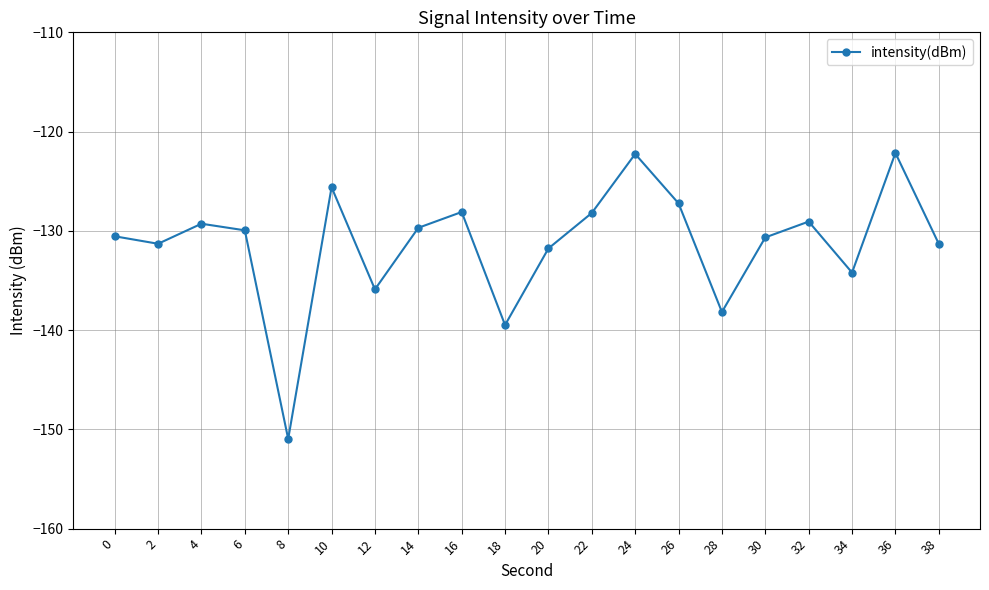

Is it true that the value at 20 is -131.8?

True